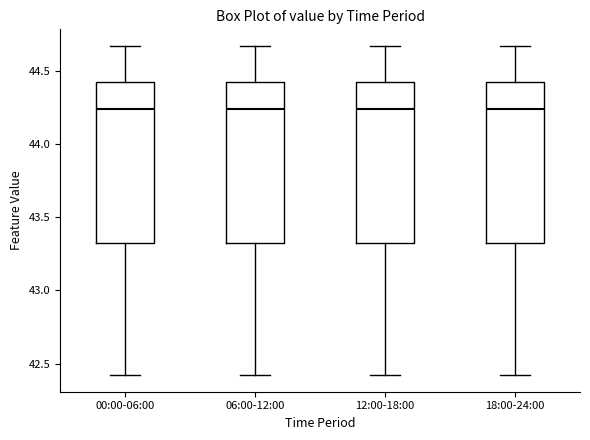

Where does the median line of the box for 06:00-12:00 sit on the y-axis? The values are not printed on the chart, so give them approximately, as read against the axis.

44.25